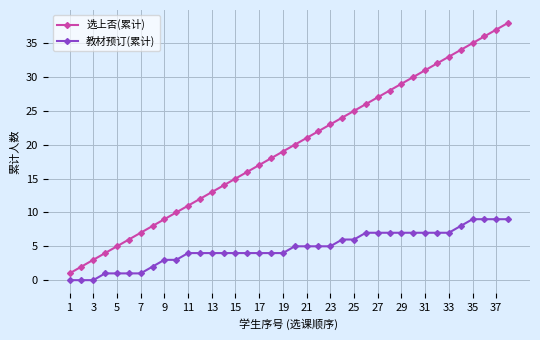

What is the minimum value for 选上否(累计)?

1